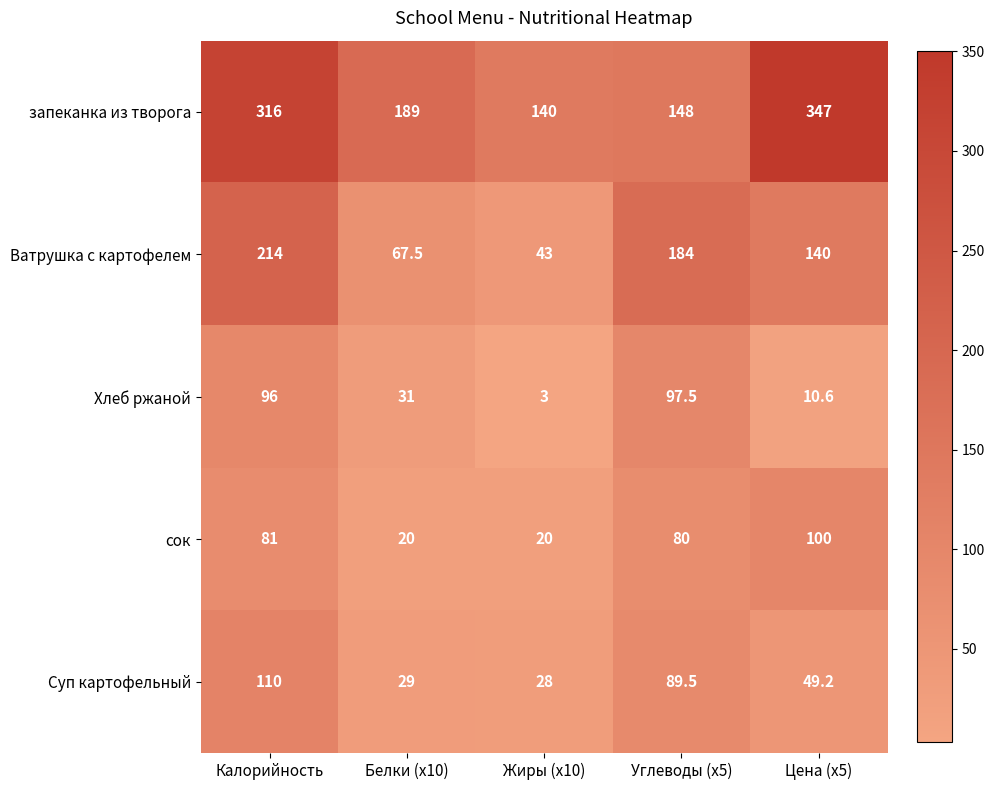

How many data points does each series have?

5